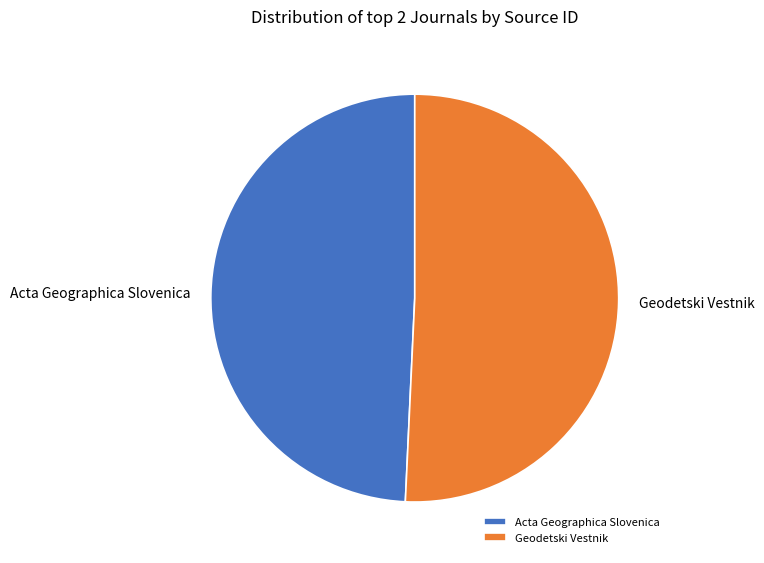

Is there a majority slice in this chart?

Yes